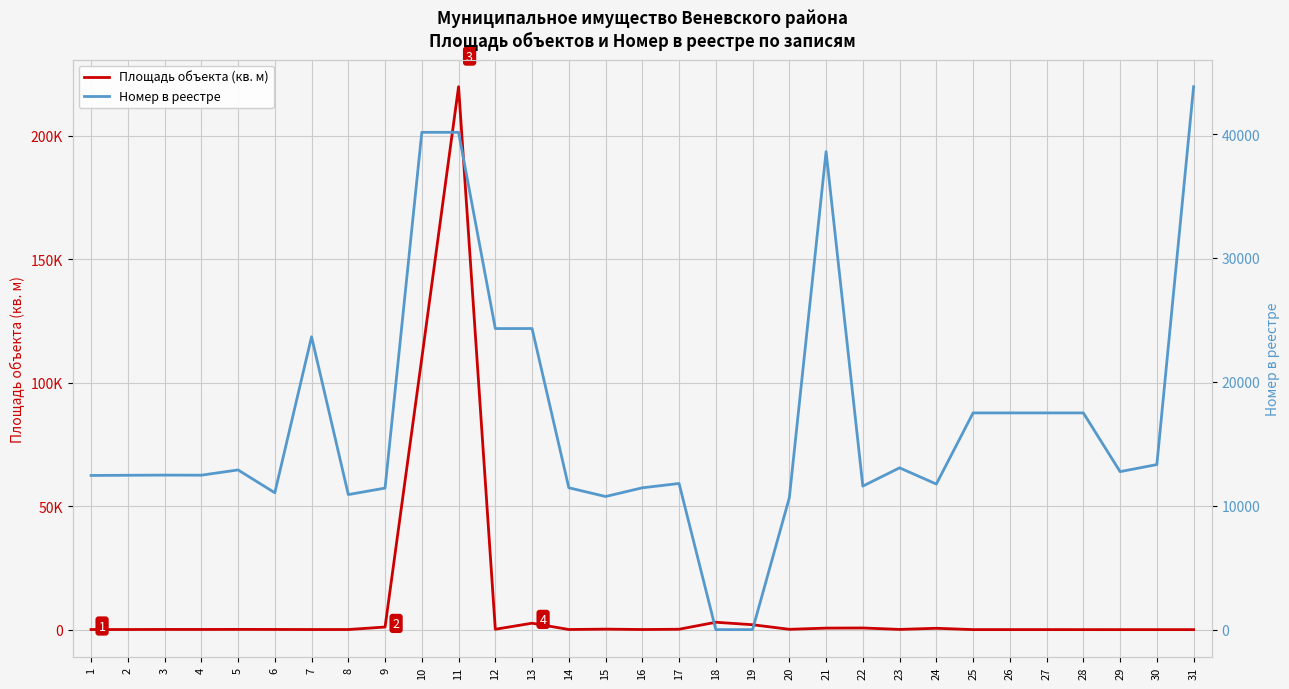

Reading left to right, extract all data points from this chart.

Площадь объекта (кв. м): 1=58.1	2=56.9	3=93.3	4=88.5	5=111.9	6=92.2	7=53.4	8=57.9	9=1064.8	10=109900.0	11=219800.0	12=163.1	13=2613.1	14=65.5	15=214.3	16=62.0	17=169.7	18=3000.0	19=2000.0	20=138.2	21=630.1	22=685.9	23=104.2	24=558.2	25=21.8	26=24.8	27=26.2	28=16.2	29=12.3	30=15.3	31=17.5
Номер в реестре: 1=12445.0	2=12461.0	3=12474.0	4=12467.0	5=12892.0	6=11049.0	7=23641.0	8=10902.0	9=11425.0	10=40142.0	11=40141.0	12=24302.0	13=24304.0	14=11452.0	15=10746.0	16=11448.0	17=11798.0	18=1.0	19=2.0	20=10647.0	21=38581.0	22=11585.0	23=13061.0	24=11751.0	25=17493.0	26=17493.0	27=17493.0	28=17493.0	29=12754.0	30=13322.0	31=43822.0